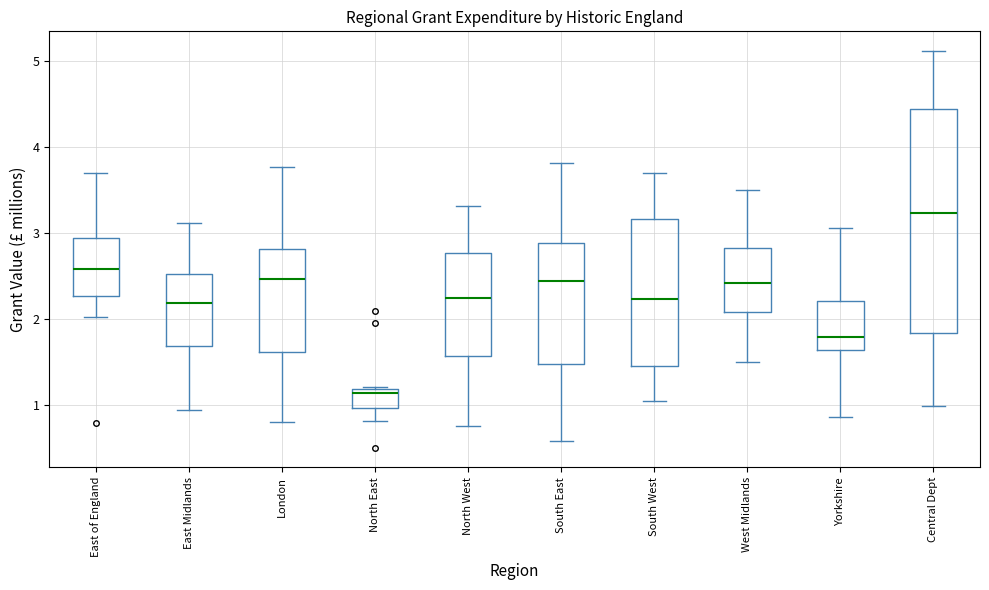

Comparing the boxes themselves (not the whiskers), which one is the tallest?

Central Dept